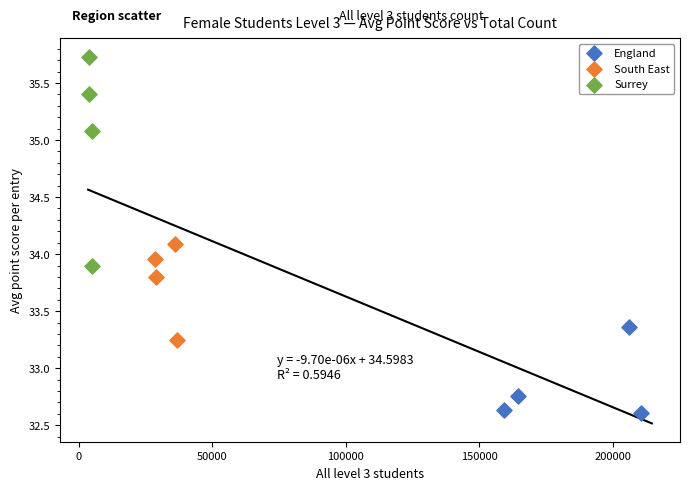

Which series reaches the maximum Y coordinate?

Surrey